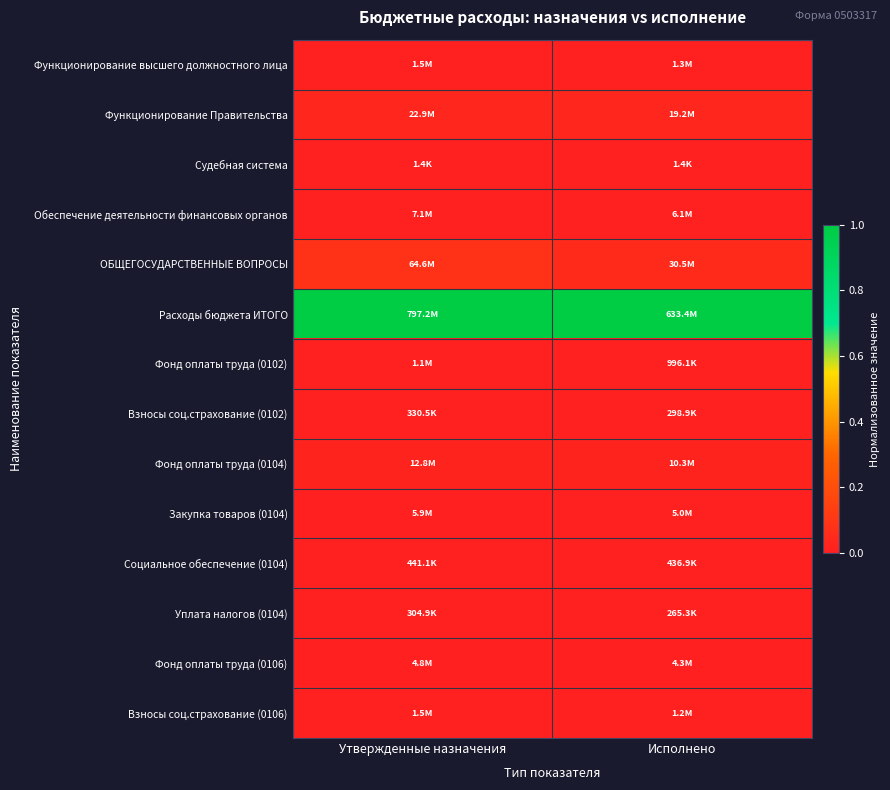

Reading right to left, extract all data points from this chart.

Функционирование высшего должностного лица: Исполнено=0.0	Утвержденные назначения=0.0
Функционирование Правительства: Исполнено=0.0	Утвержденные назначения=0.0
Судебная система: Исполнено=0.0	Утвержденные назначения=0.0
Обеспечение деятельности финансовых органов: Исполнено=0.0	Утвержденные назначения=0.0
ОБЩЕГОСУДАРСТВЕННЫЕ ВОПРОСЫ: Исполнено=0.0	Утвержденные назначения=0.1
Расходы бюджета ИТОГО: Исполнено=1.0	Утвержденные назначения=1.0
Фонд оплаты труда (0102): Исполнено=0.0	Утвержденные назначения=0.0
Взносы соц.страхование (0102): Исполнено=0.0	Утвержденные назначения=0.0
Фонд оплаты труда (0104): Исполнено=0.0	Утвержденные назначения=0.0
Закупка товаров (0104): Исполнено=0.0	Утвержденные назначения=0.0
Социальное обеспечение (0104): Исполнено=0.0	Утвержденные назначения=0.0
Уплата налогов (0104): Исполнено=0.0	Утвержденные назначения=0.0
Фонд оплаты труда (0106): Исполнено=0.0	Утвержденные назначения=0.0
Взносы соц.страхование (0106): Исполнено=0.0	Утвержденные назначения=0.0